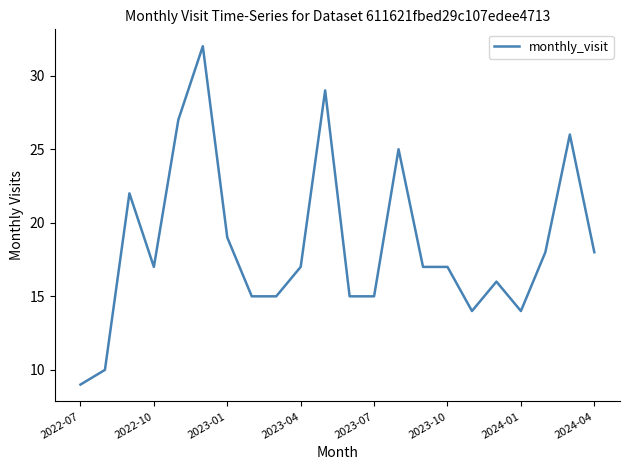

What is the minimum value shown in the chart?

9